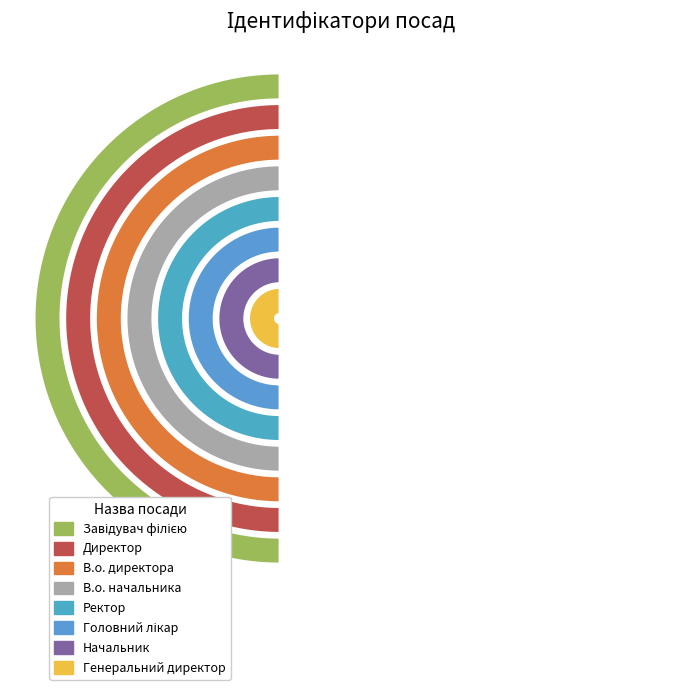

Does Головний лікар represent more than half of the total?

No